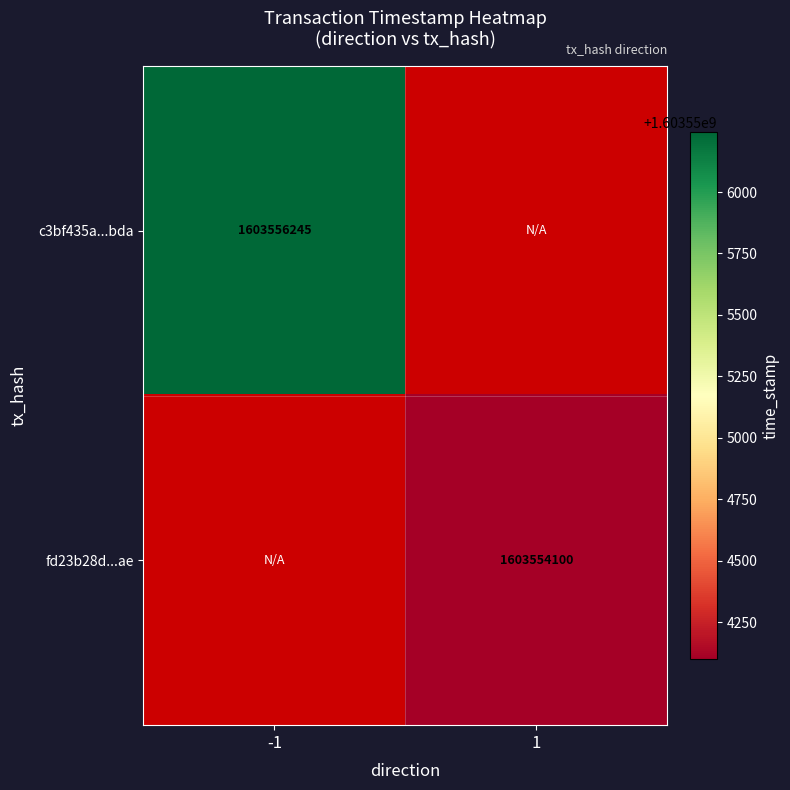

Is it true that c3bf435a...bda equals 1603556245 at -1?

True